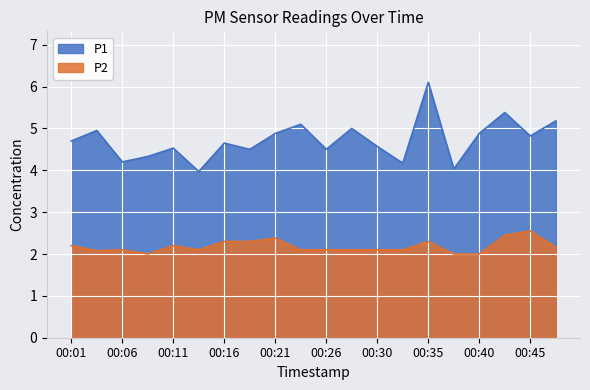

Reading left to right, transcribe all the data shown in this chart.

P1: 00:01=4.7	00:03=5.0	00:06=4.2	00:08=4.3	00:11=4.5	00:13=4.0	00:16=4.7	00:18=4.5	00:21=4.9	00:23=5.1	00:26=4.5	00:28=5.0	00:30=4.6	00:33=4.2	00:35=6.1	00:38=4.0	00:40=4.9	00:43=5.4	00:45=4.8	00:47=5.2
P2: 00:01=2.2	00:03=2.1	00:06=2.1	00:08=2.0	00:11=2.2	00:13=2.1	00:16=2.3	00:18=2.3	00:21=2.4	00:23=2.1	00:26=2.1	00:28=2.1	00:30=2.1	00:33=2.1	00:35=2.3	00:38=2.0	00:40=2.0	00:43=2.5	00:45=2.5	00:47=2.2